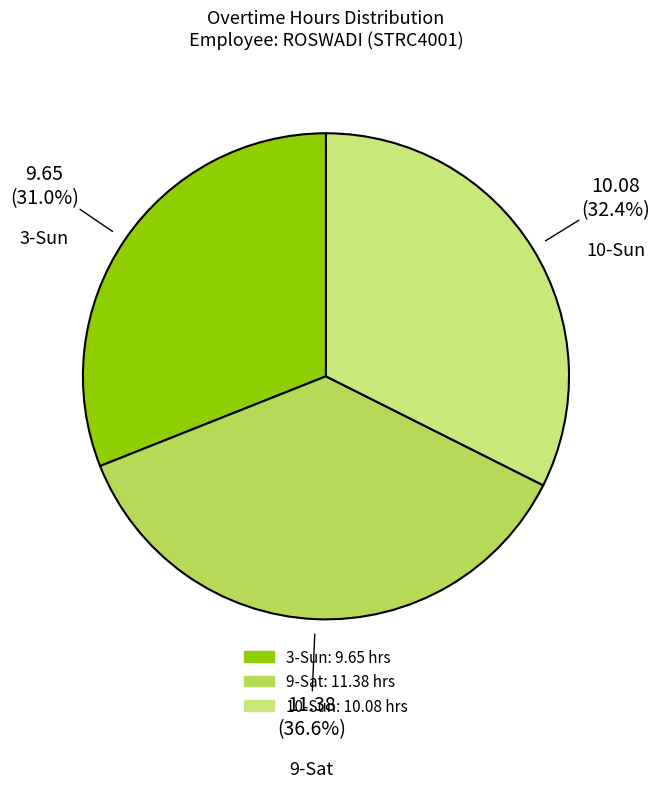

How many slices are in this pie chart?

3